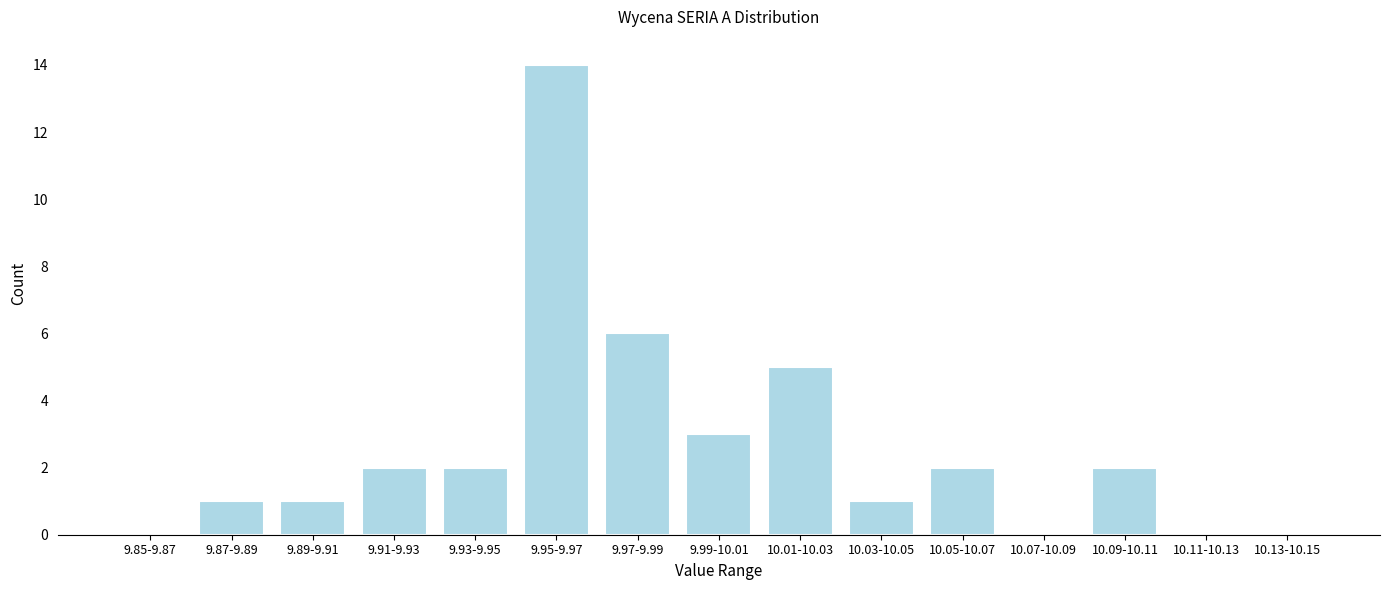

Reading left to right, list all the values displayed in this chart.

9.85-9.87=0	9.87-9.89=1	9.89-9.91=1	9.91-9.93=2	9.93-9.95=2	9.95-9.97=14	9.97-9.99=6	9.99-10.01=3	10.01-10.03=5	10.03-10.05=1	10.05-10.07=2	10.07-10.09=0	10.09-10.11=2	10.11-10.13=0	10.13-10.15=0